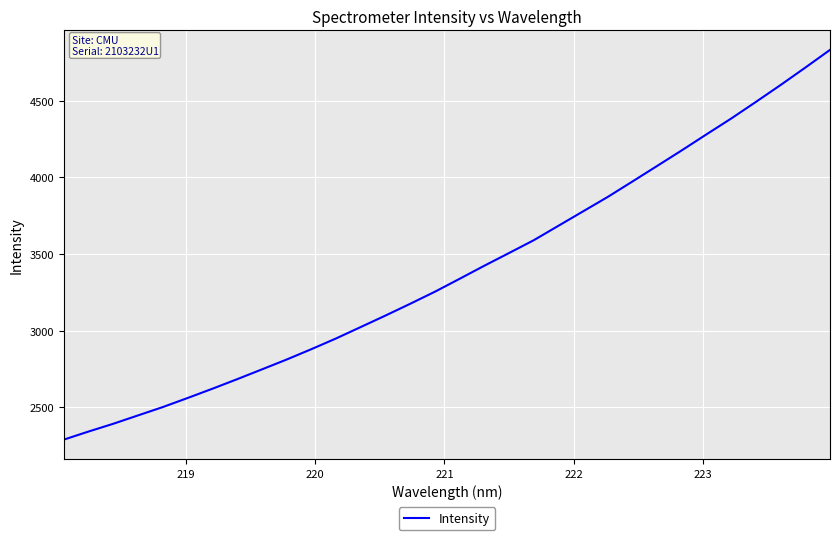

Does the chart have visible grid lines?

Yes